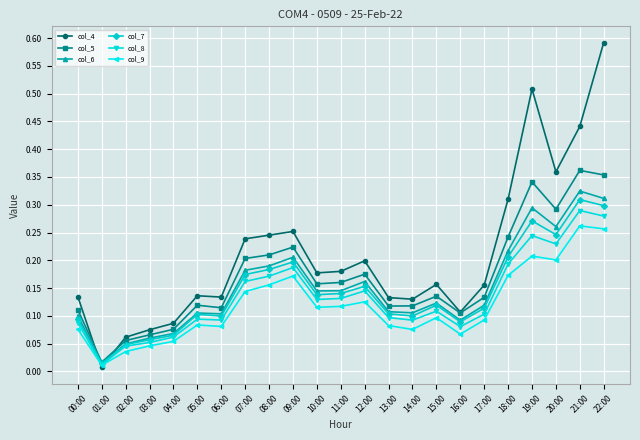

Count the number of categories in the chart.

23